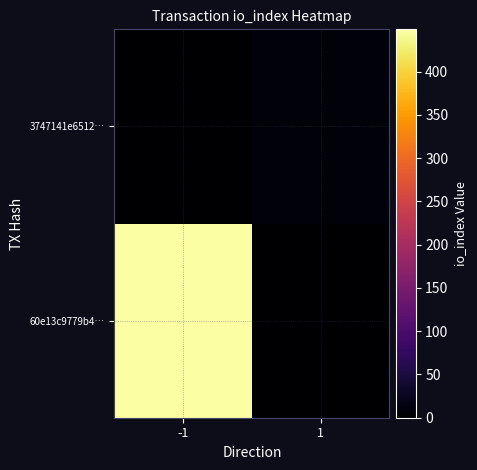

At which category is the sum across all series the highest?

-1